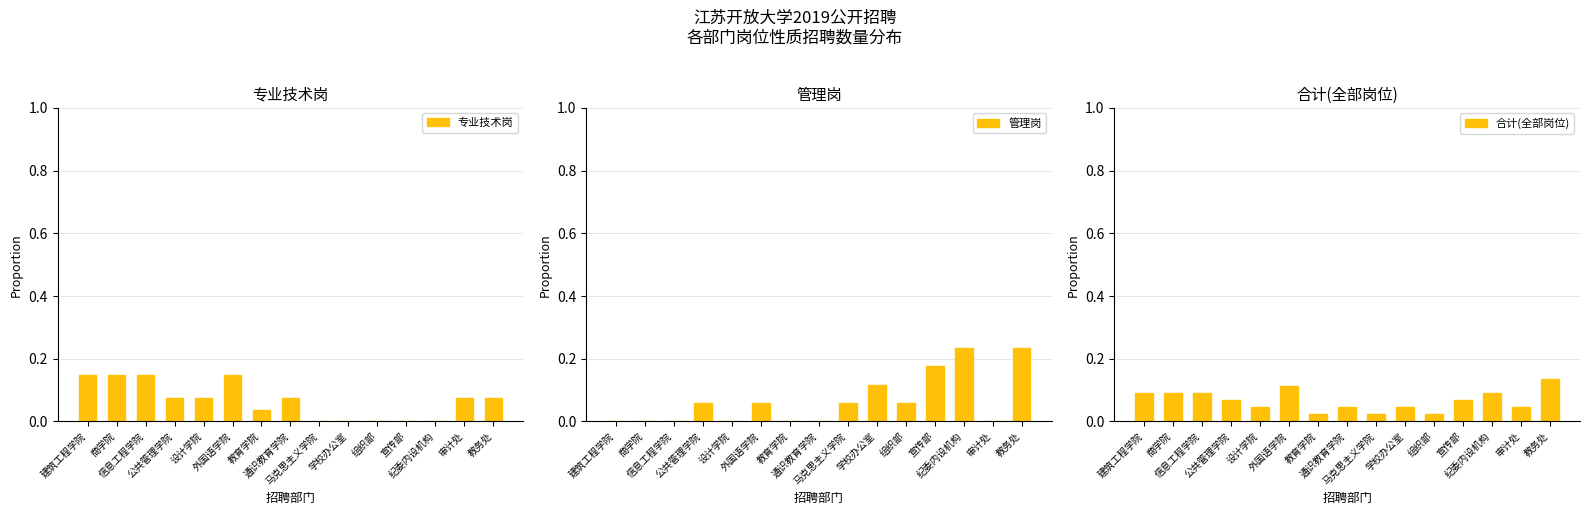

At which category is the sum across all series the highest?

教务处